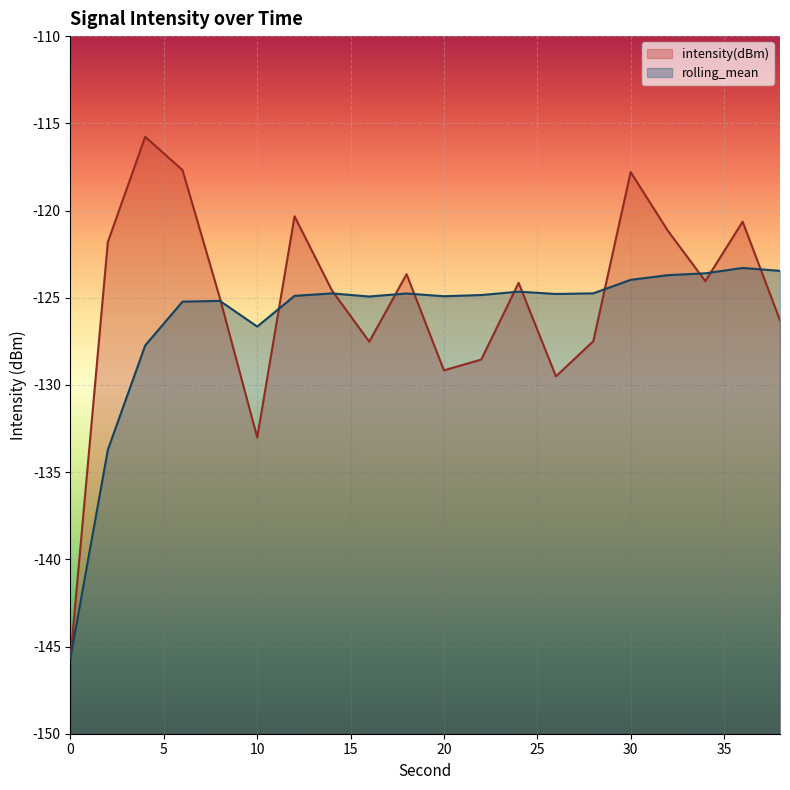

How many series are shown in this chart?

2